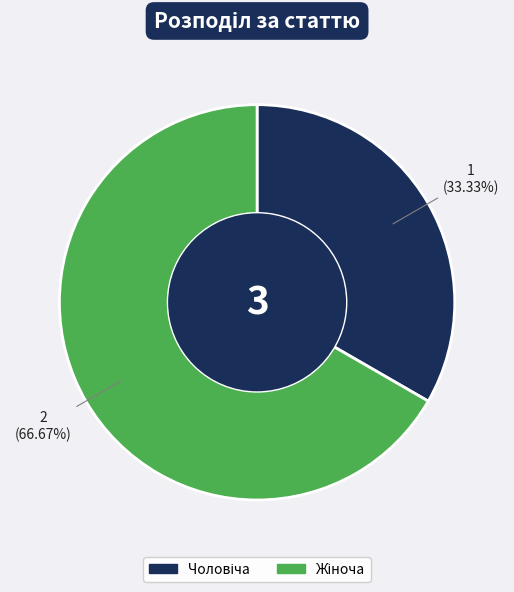

Does any single category account for the majority?

Yes